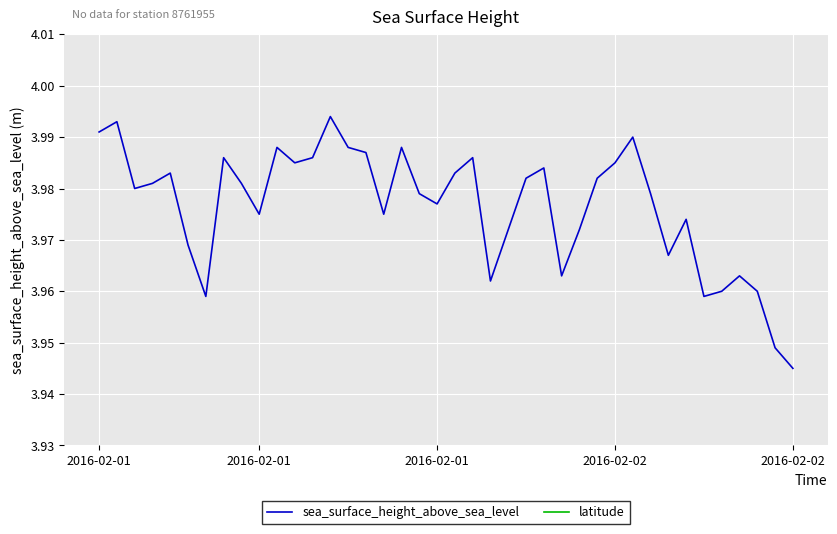

The latitude series shows 29.9 at 31. True or false?

True